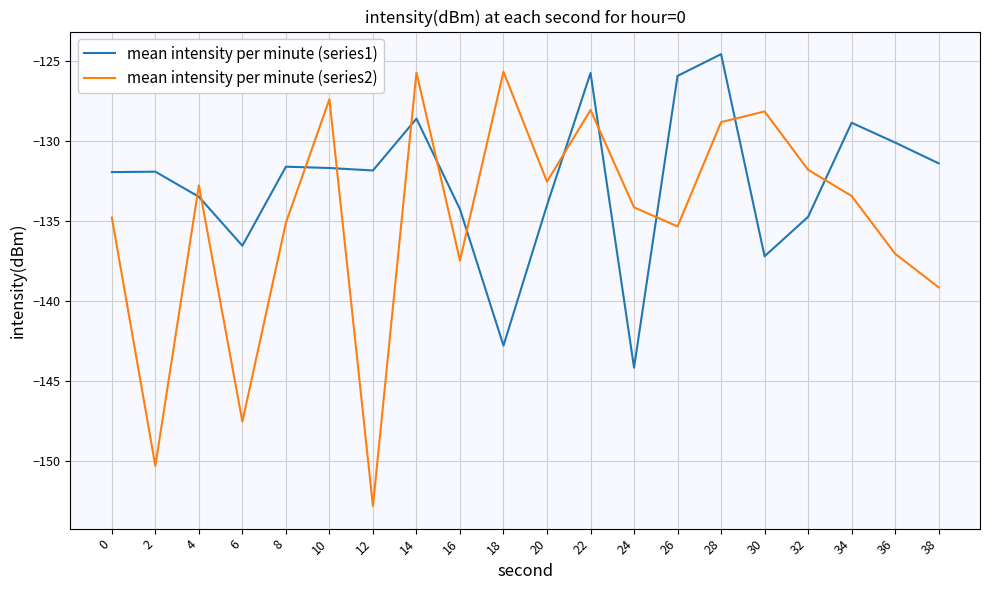

Count the number of data series in this chart.

2